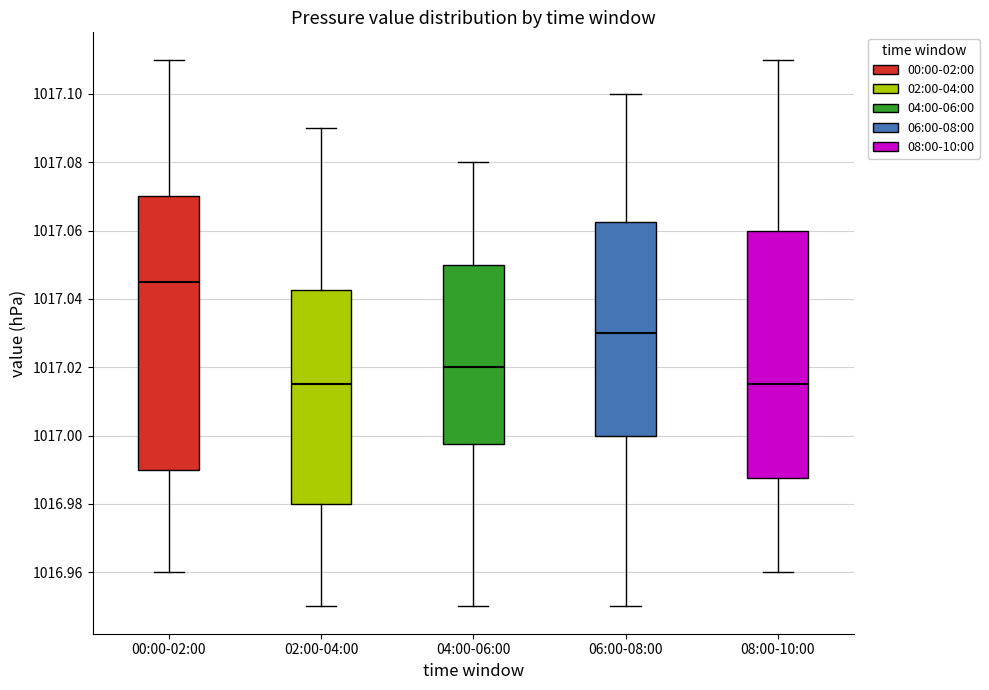

Reading left to right, read every box against the y-axis: the position of its median line, the range the box covers, and the ends of its whiskers. The values are not printed on the chart, so give them approximately, as read against the axis.

00:00-02:00: median 1017.046, box 1016.990 to 1017.070, whiskers 1016.960 to 1017.110
02:00-04:00: median 1017.016, box 1016.980 to 1017.042, whiskers 1016.950 to 1017.090
04:00-06:00: median 1017.020, box 1016.998 to 1017.050, whiskers 1016.950 to 1017.080
06:00-08:00: median 1017.030, box 1017.000 to 1017.062, whiskers 1016.950 to 1017.100
08:00-10:00: median 1017.016, box 1016.988 to 1017.060, whiskers 1016.960 to 1017.110